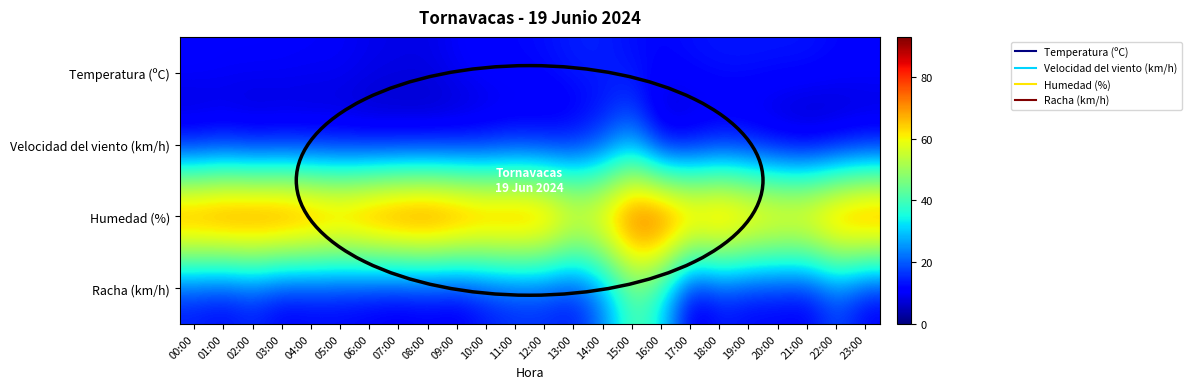

Between 00:00 and 09:00, which is larger?

00:00